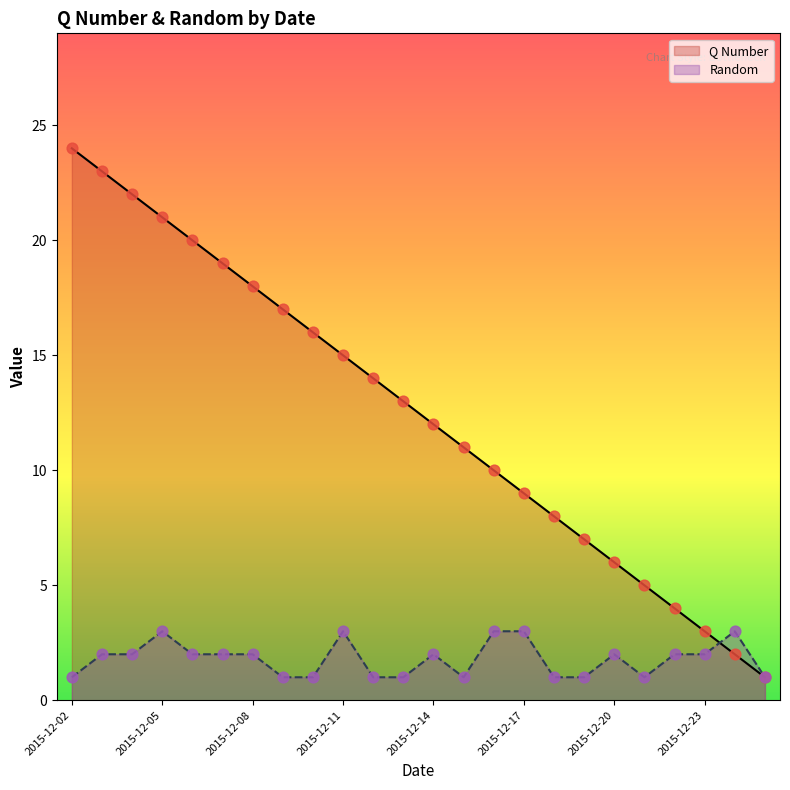

At how many categories does at least one series exceed 15?

9